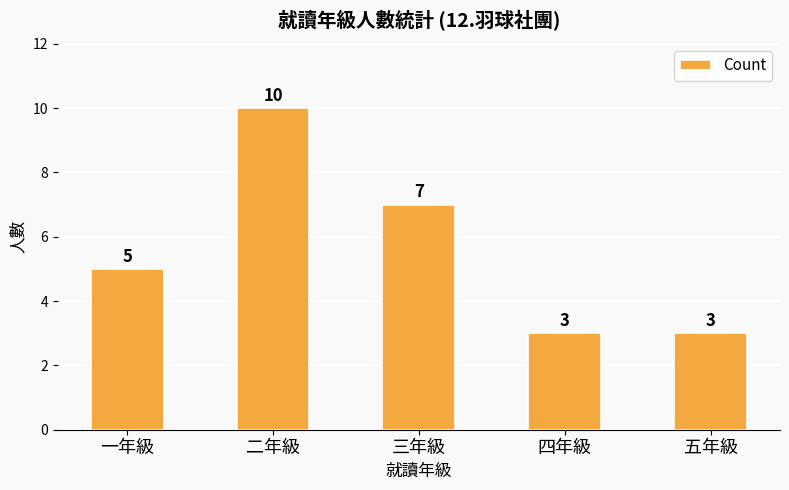

Between 一年級 and 四年級, which is larger?

一年級